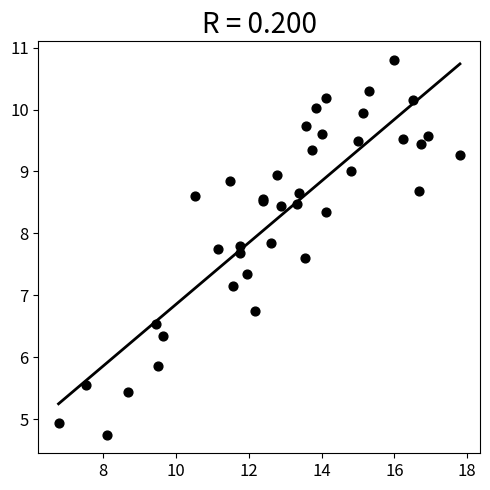

What Y value in the scatter plot is closest to 7?

7.2